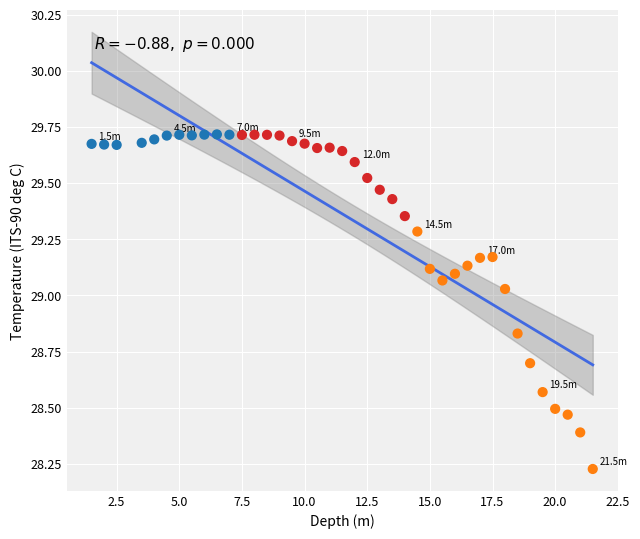

What is the range of Y values (max minus min)?

1.5